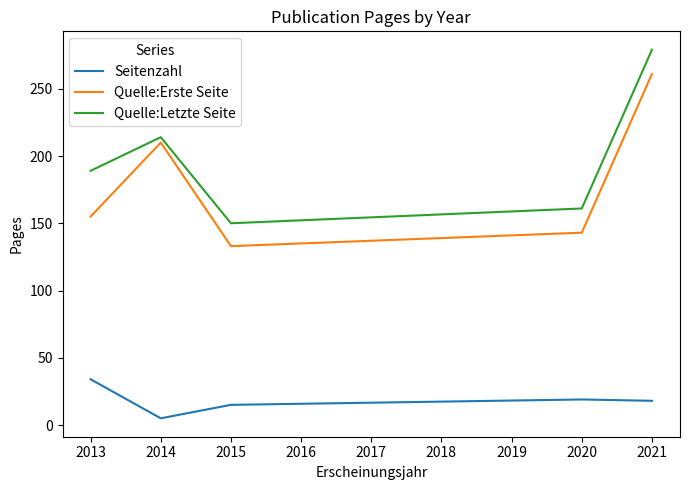

At 2015, list the series in order from smallest to largest.

Seitenzahl, Quelle:Erste Seite, Quelle:Letzte Seite